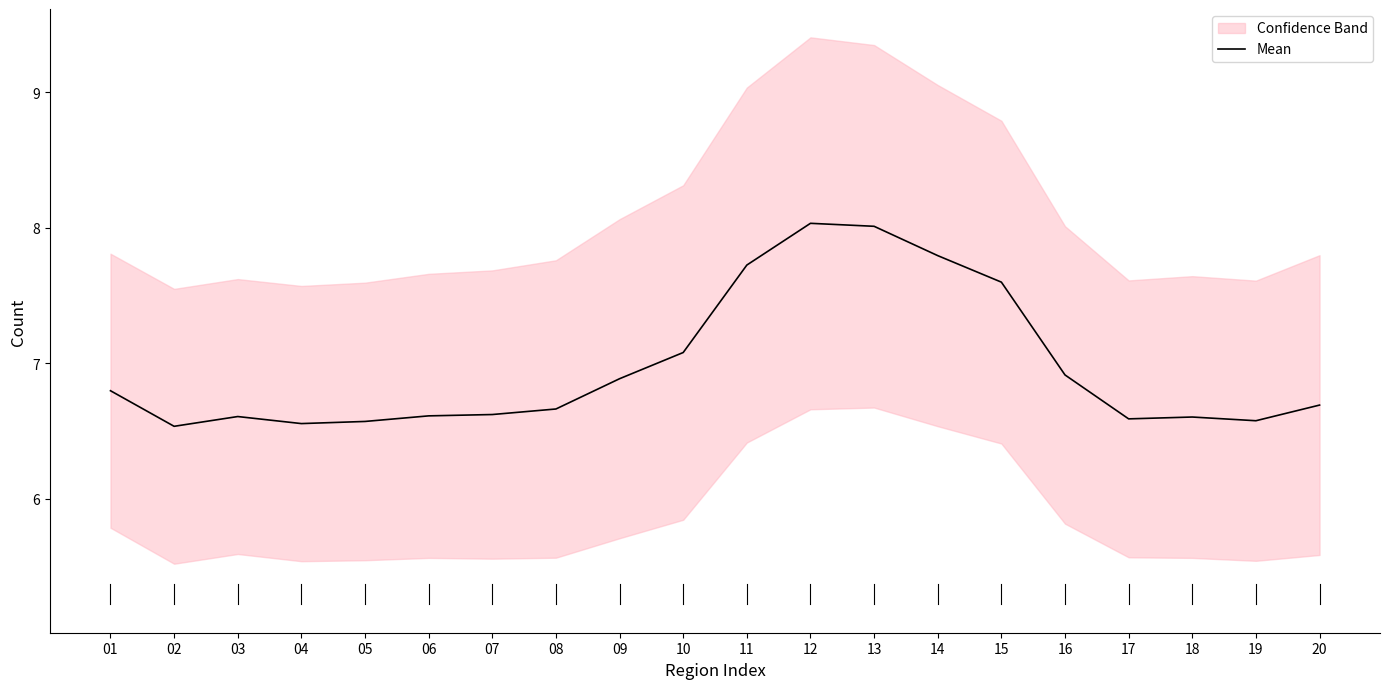

Reading right to left, extract all data points from this chart.

20=6.7	19=6.6	18=6.6	17=6.6	16=6.9	15=7.6	14=7.8	13=8.0	12=8.0	11=7.7	10=7.1	09=6.9	08=6.7	07=6.6	06=6.6	05=6.6	04=6.6	03=6.6	02=6.5	01=6.8